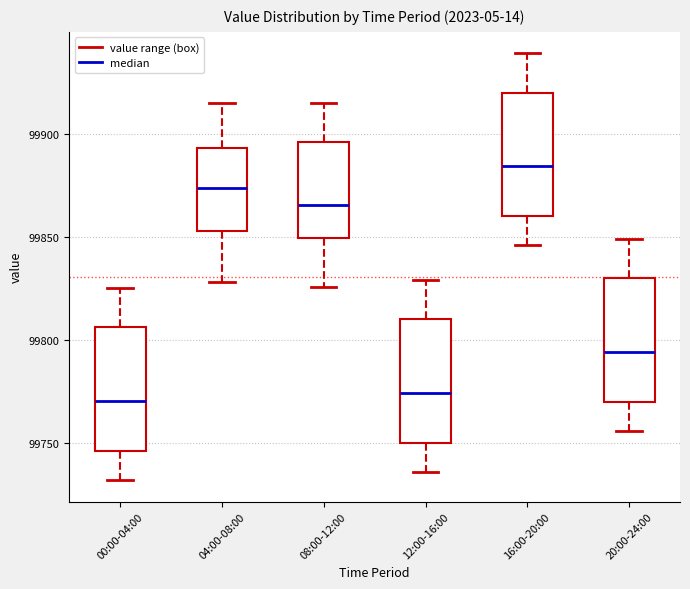

Reading left to right, read every box against the y-axis: the position of its median line, the range the box covers, and the ends of its whiskers. The values are not printed on the chart, so give them approximately, as read against the axis.

00:00-04:00: median 99770, box 99745 to 99805, whiskers 99730 to 99825
04:00-08:00: median 99875, box 99855 to 99895, whiskers 99830 to 99915
08:00-12:00: median 99865, box 99850 to 99895, whiskers 99825 to 99915
12:00-16:00: median 99775, box 99750 to 99810, whiskers 99735 to 99830
16:00-20:00: median 99885, box 99860 to 99920, whiskers 99845 to 99940
20:00-24:00: median 99795, box 99770 to 99830, whiskers 99755 to 99850